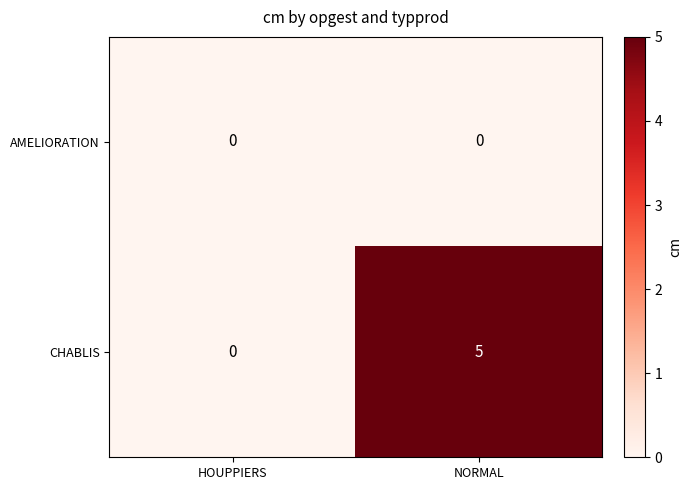

Which series has the widest spread of values?

CHABLIS